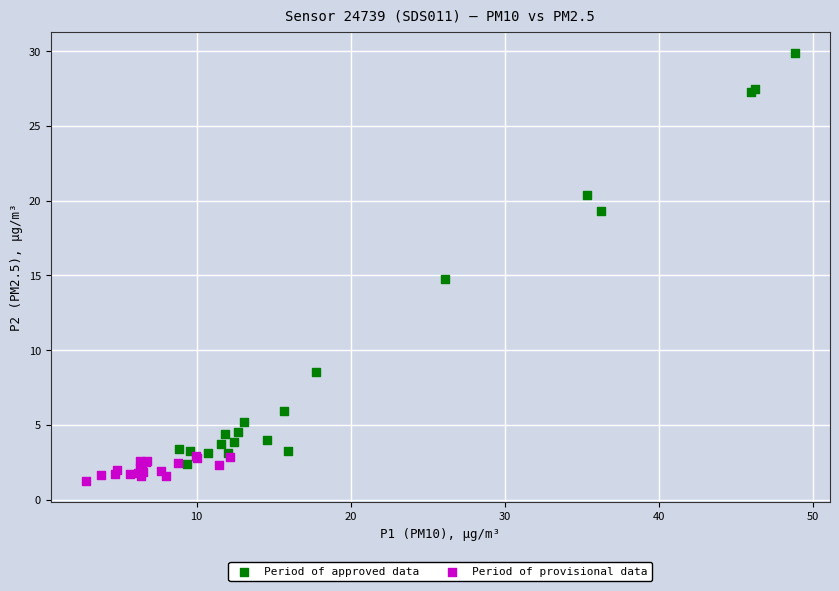

Which series contains the highest Y value?

Period of approved data